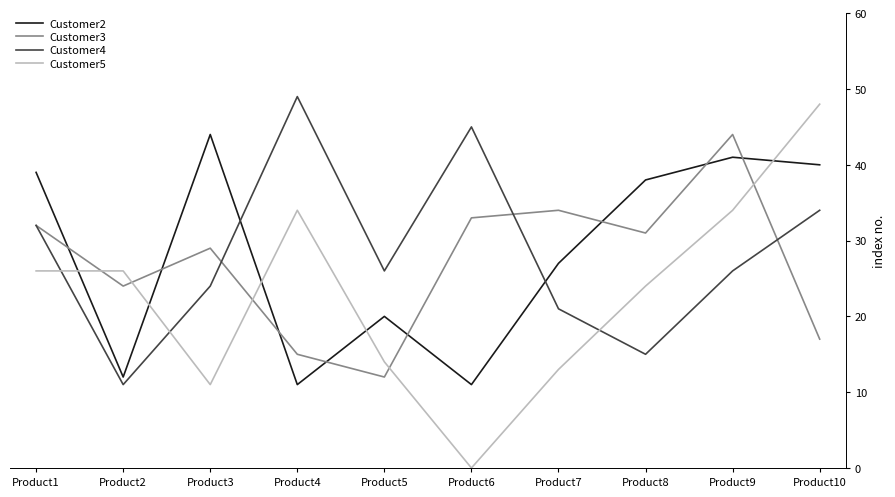

How many times do Customer2 and Customer4 cross each other?

2